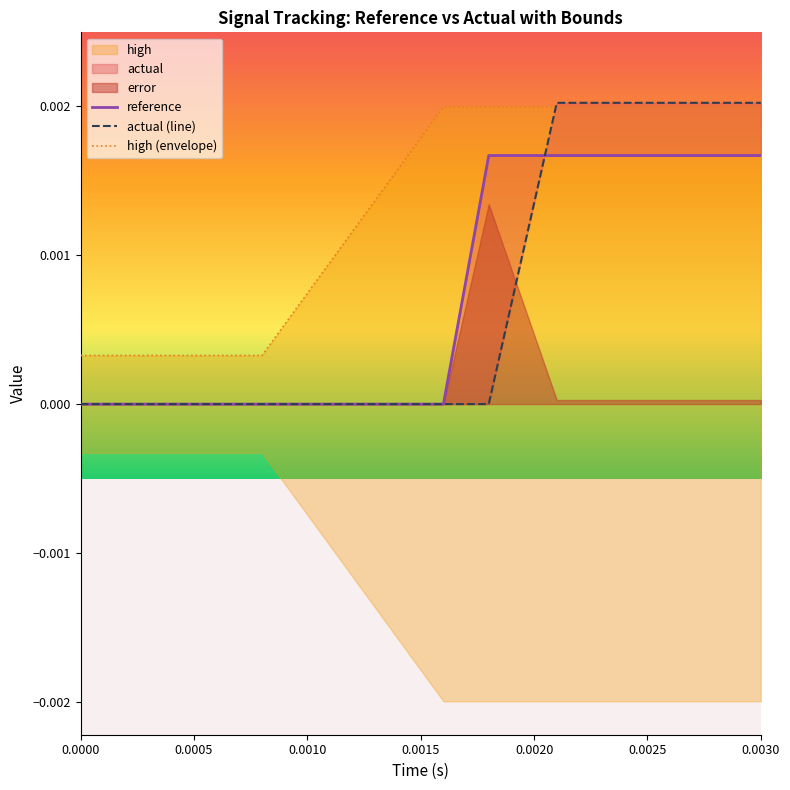

Which series changed the most between 0.0005 and 0.0025?

actual (line)